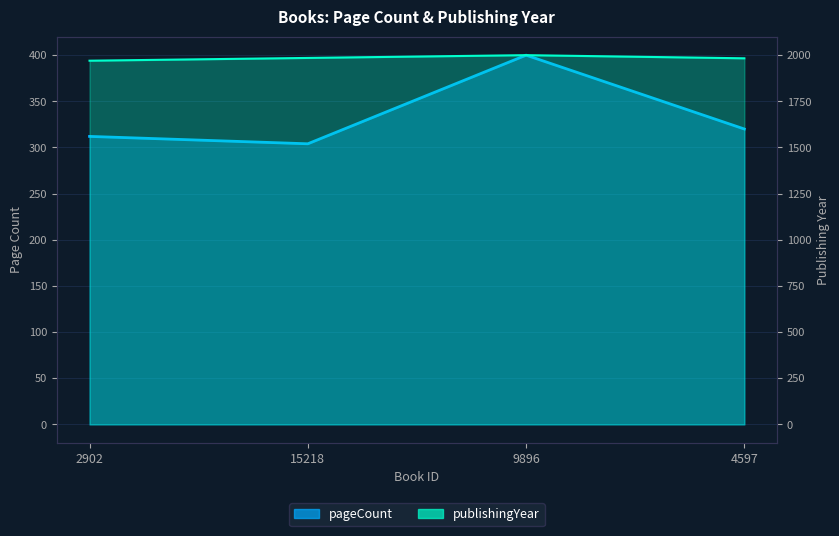

Which label corresponds to the smallest value in the chart?

15218